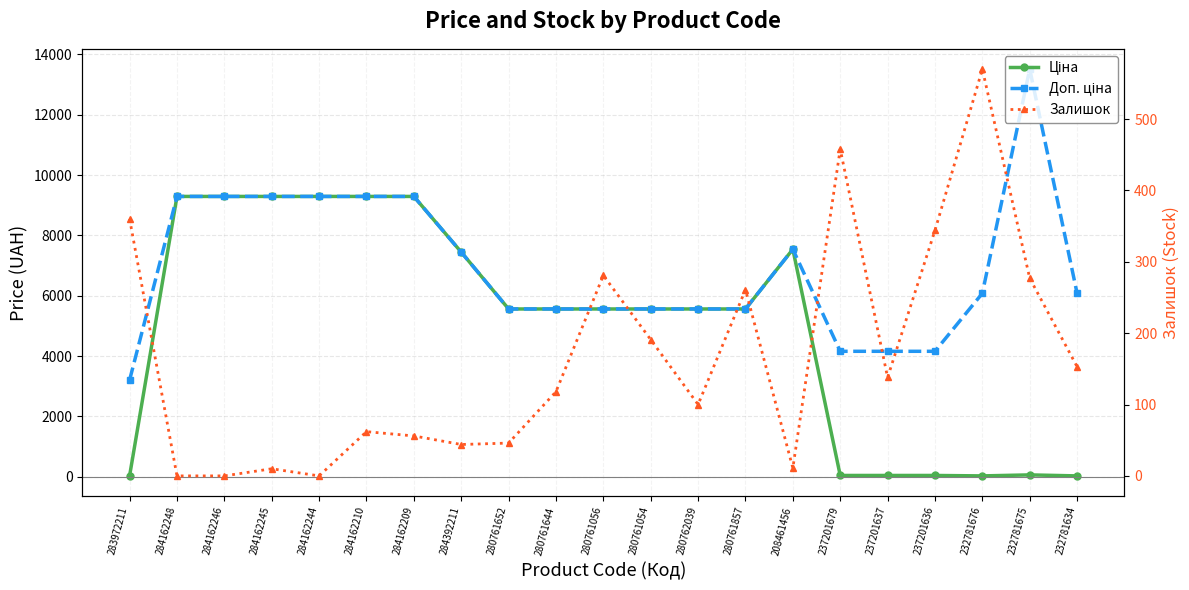

How many interior local peaks does the Ціна series have?

2